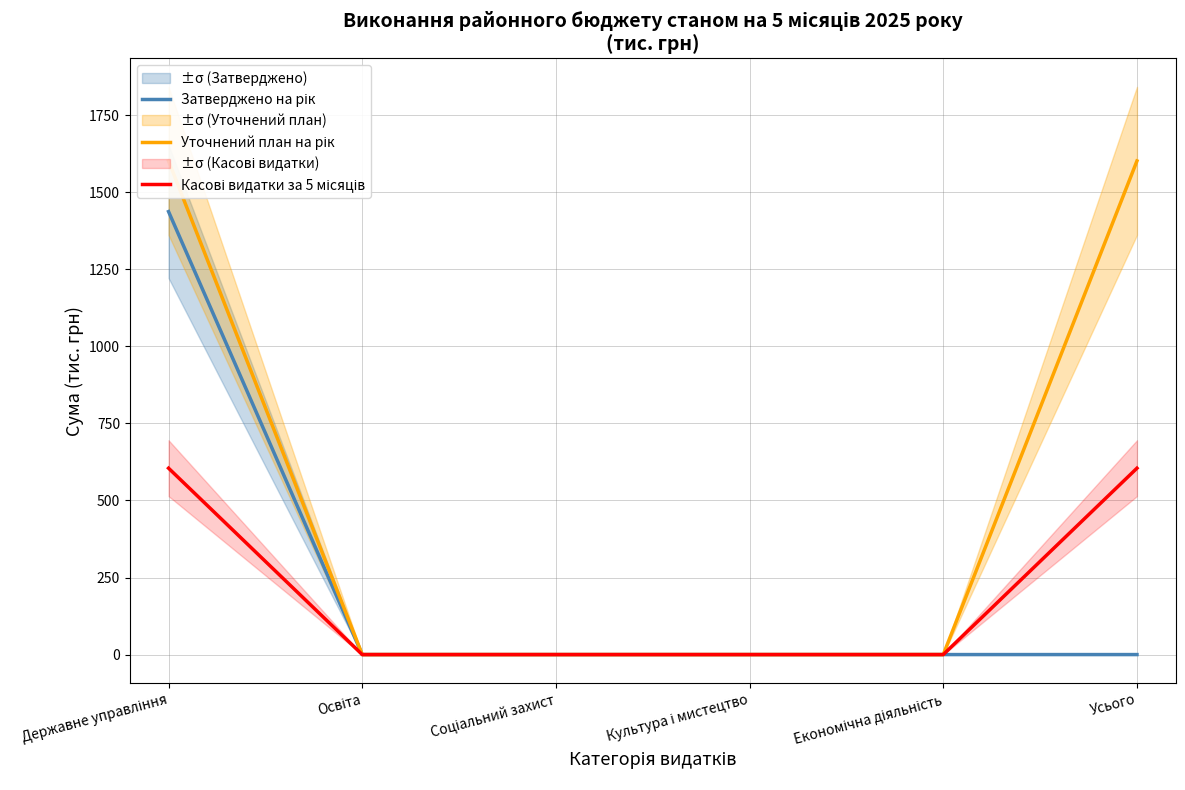

List the labels in order of Затверджено на рік value, largest first.

Державне управління, Освіта, Соціальний захист, Культура і мистецтво, Економічна діяльність, Усього